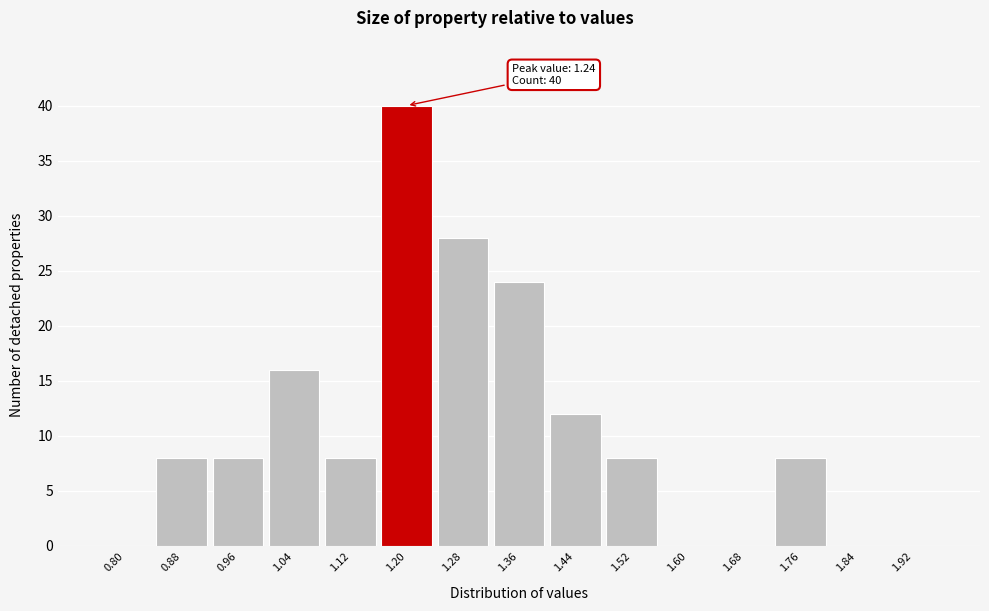

Reading left to right, transcribe all the data shown in this chart.

0.80=0	0.88=8	0.96=8	1.04=16	1.12=8	1.20=40	1.28=28	1.36=24	1.44=12	1.52=8	1.60=0	1.68=0	1.76=8	1.84=0	1.92=0